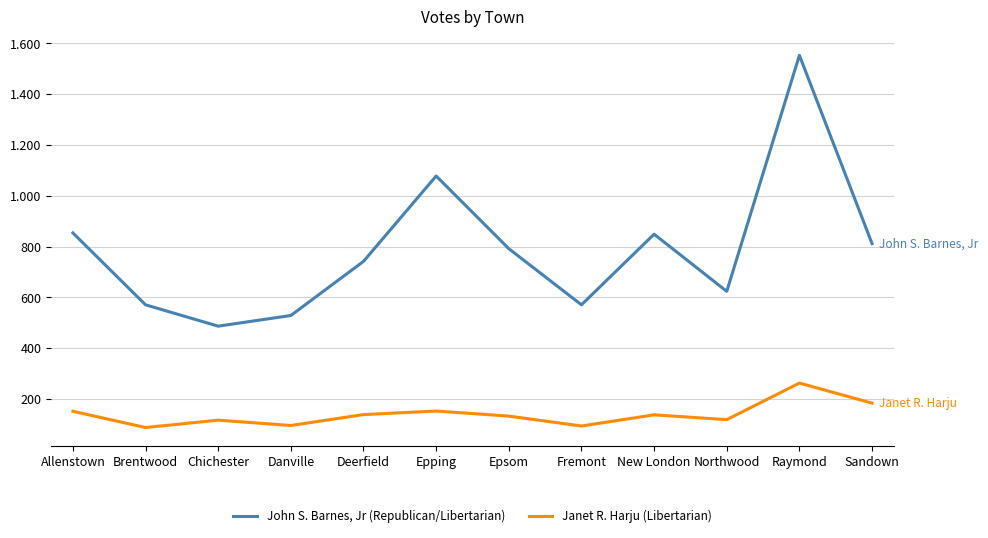

Rank the series by their average value, from lowest to highest.

Janet R. Harju (Libertarian), John S. Barnes, Jr (Republican/Libertarian)